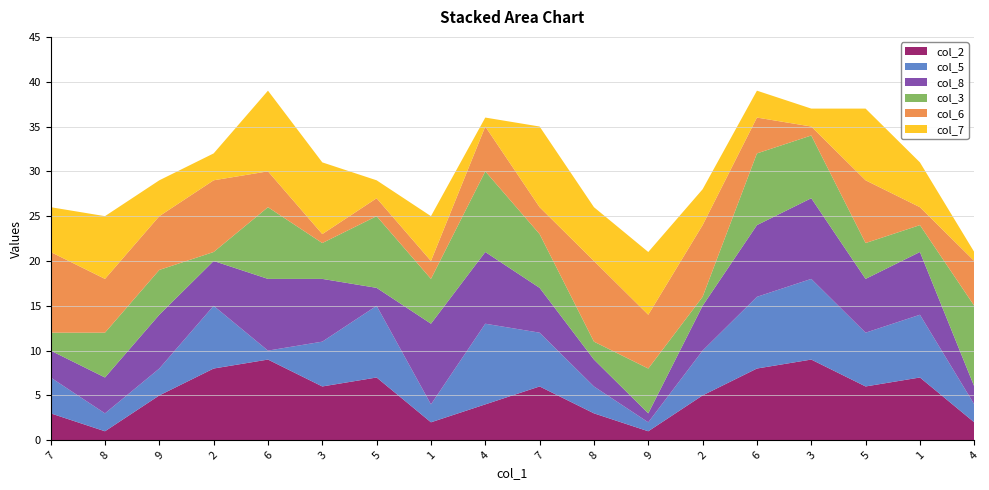

Reading left to right, transcribe all the data shown in this chart.

col_2: 7=3	8=1	9=5	2=8	6=9	3=6	5=7	1=2	4=4	7=6	8=3	9=1	2=5	6=8	3=9	5=6	1=7	4=2
col_5: 7=4	8=2	9=3	2=7	6=1	3=5	5=8	1=2	4=9	7=6	8=3	9=1	2=5	6=8	3=9	5=6	1=7	4=2
col_8: 7=3	8=4	9=6	2=5	6=8	3=7	5=2	1=9	4=8	7=5	8=3	9=1	2=5	6=8	3=9	5=6	1=7	4=2
col_3: 7=2	8=5	9=5	2=1	6=8	3=4	5=8	1=5	4=9	7=6	8=2	9=5	2=1	6=8	3=7	5=4	1=3	4=9
col_6: 7=9	8=6	9=6	2=8	6=4	3=1	5=2	1=2	4=5	7=3	8=9	9=6	2=8	6=4	3=1	5=7	1=2	4=5
col_7: 7=5	8=7	9=4	2=3	6=9	3=8	5=2	1=5	4=1	7=9	8=6	9=7	2=4	6=3	3=2	5=8	1=5	4=1